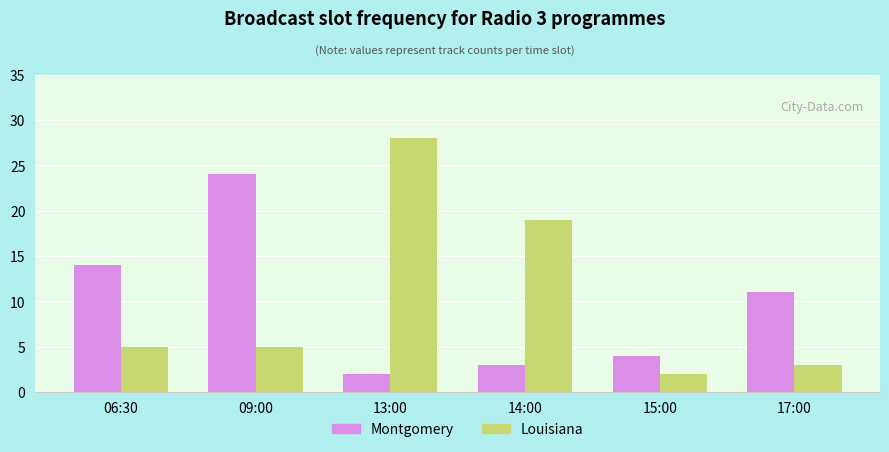

What is the difference between the second highest and second lowest values in the Louisiana series?

16